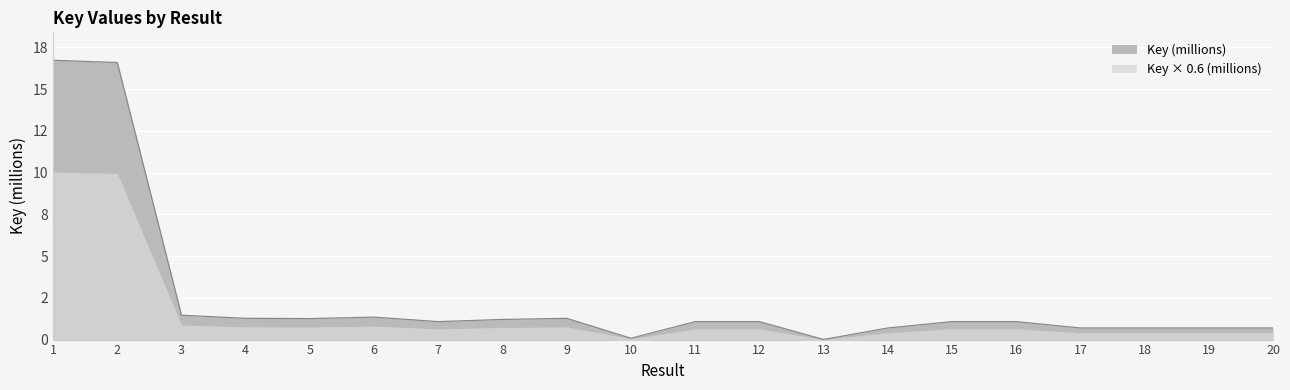

Between 16 and 9, which is larger?

9